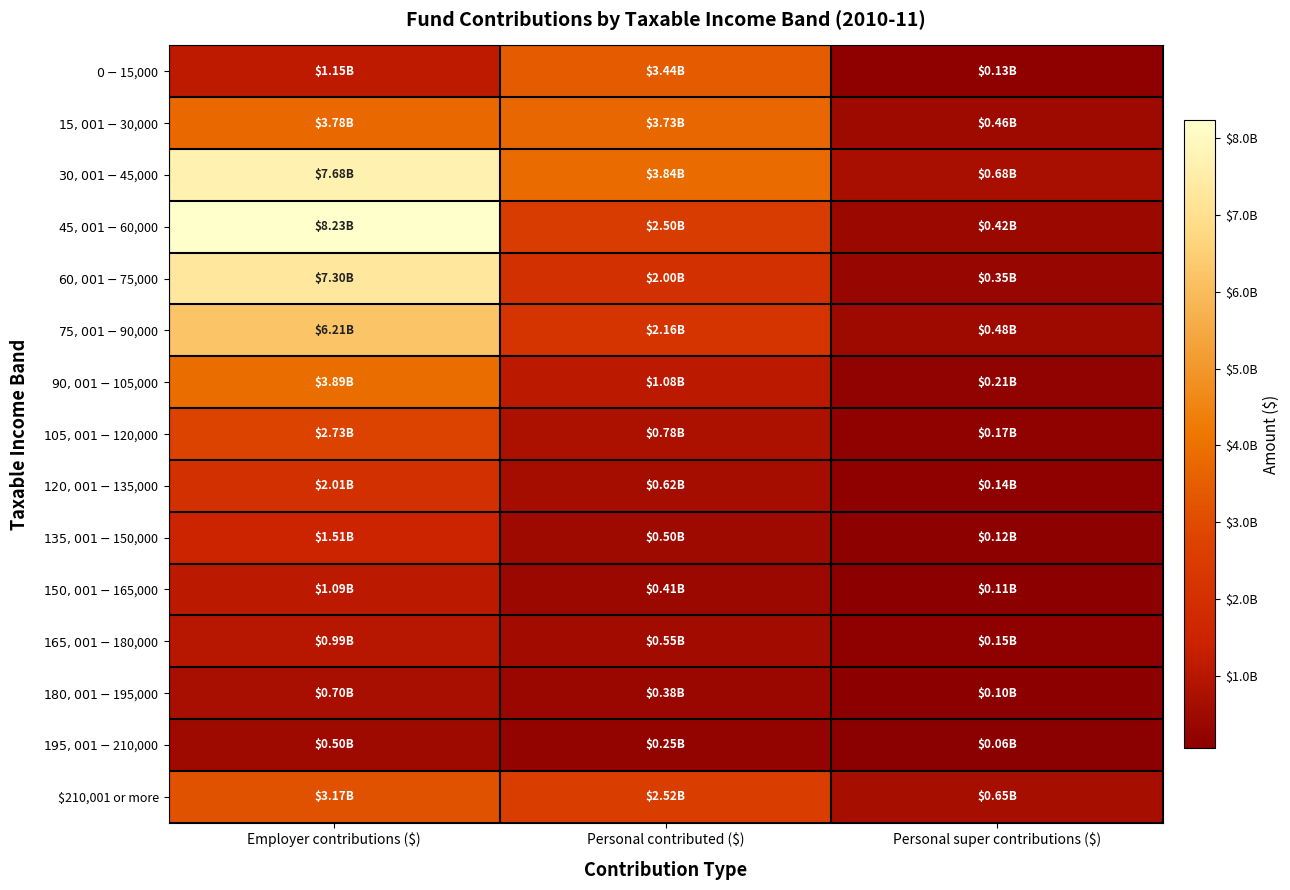

Reading right to left, extract all data points from this chart.

$0- $15,000: Personal super contributions ($)=133549491.0	Personal contributed ($)=3436528461.4	Employer contributions ($)=1145887680.9
$15,001-$30,000: Personal super contributions ($)=463280563.0	Personal contributed ($)=3726718129.9	Employer contributions ($)=3779572157.5
$30,001-$45,000: Personal super contributions ($)=676160275.0	Personal contributed ($)=3842030932.9	Employer contributions ($)=7680345870.5
$45,001-$60,000: Personal super contributions ($)=422718705.0	Personal contributed ($)=2497985554.0	Employer contributions ($)=8234975965.3
$60,001-$75,000: Personal super contributions ($)=347060208.0	Personal contributed ($)=1998938111.6	Employer contributions ($)=7299076425.9
$75,001-$90,000: Personal super contributions ($)=477311775.0	Personal contributed ($)=2159454032.2	Employer contributions ($)=6214694944.1
$90,001-$105,000: Personal super contributions ($)=213116547.0	Personal contributed ($)=1082957003.0	Employer contributions ($)=3890303165.9
$105,001-$120,000: Personal super contributions ($)=166867544.0	Personal contributed ($)=775277809.6	Employer contributions ($)=2734002187.9
$120,001-$135,000: Personal super contributions ($)=141129937.0	Personal contributed ($)=623357977.6	Employer contributions ($)=2008378810.7
$135,001-$150,000: Personal super contributions ($)=122837250.0	Personal contributed ($)=503622213.4	Employer contributions ($)=1509445565.4
$150,001-$165,000: Personal super contributions ($)=105332764.0	Personal contributed ($)=414264479.8	Employer contributions ($)=1093515663.5
$165,001-$180,000: Personal super contributions ($)=153566781.0	Personal contributed ($)=549948086.0	Employer contributions ($)=993016415.7
$180,001-$195,000: Personal super contributions ($)=99688506.0	Personal contributed ($)=375535428.7	Employer contributions ($)=697028749.3
$195,001-$210,000: Personal super contributions ($)=61908346.0	Personal contributed ($)=251857529.2	Employer contributions ($)=502769389.4
$210,001 or more: Personal super contributions ($)=647854427.0	Personal contributed ($)=2518973461.2	Employer contributions ($)=3166769426.6